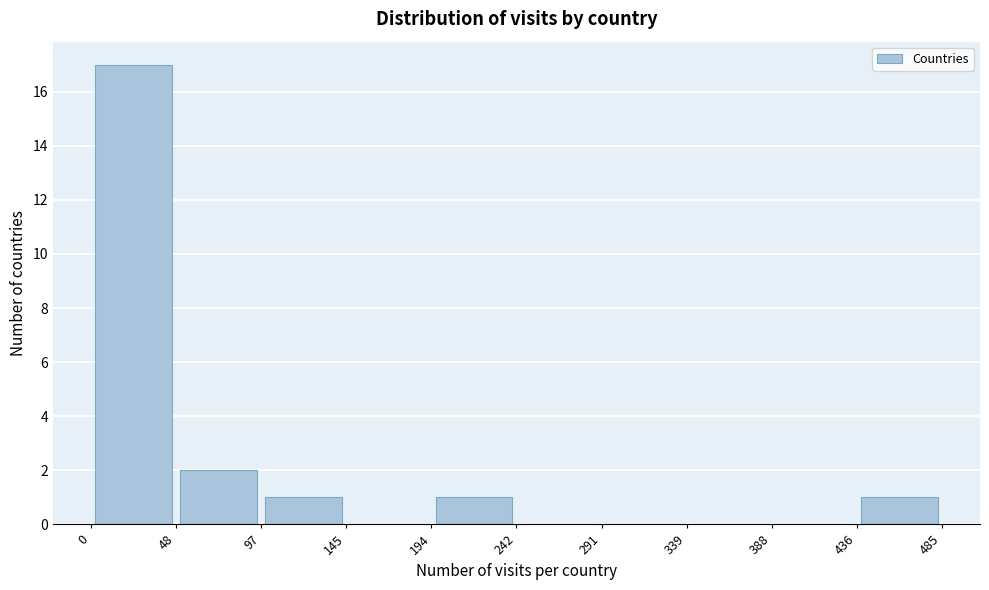

Over which range of the x-axis is the bar tallest?

0 to 48